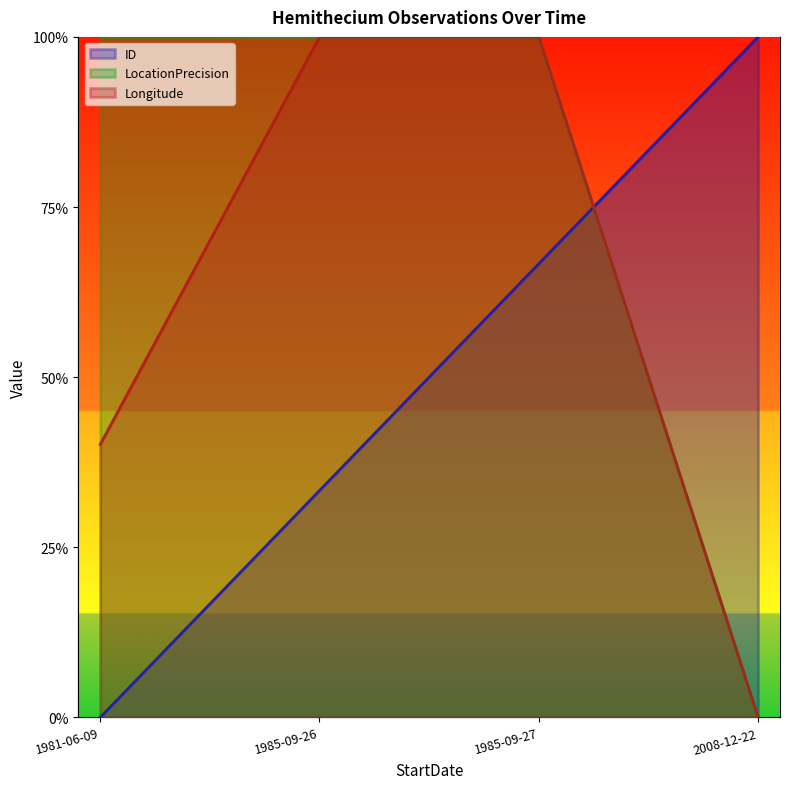

What is the total value across all series at 1985-09-26?

2.3